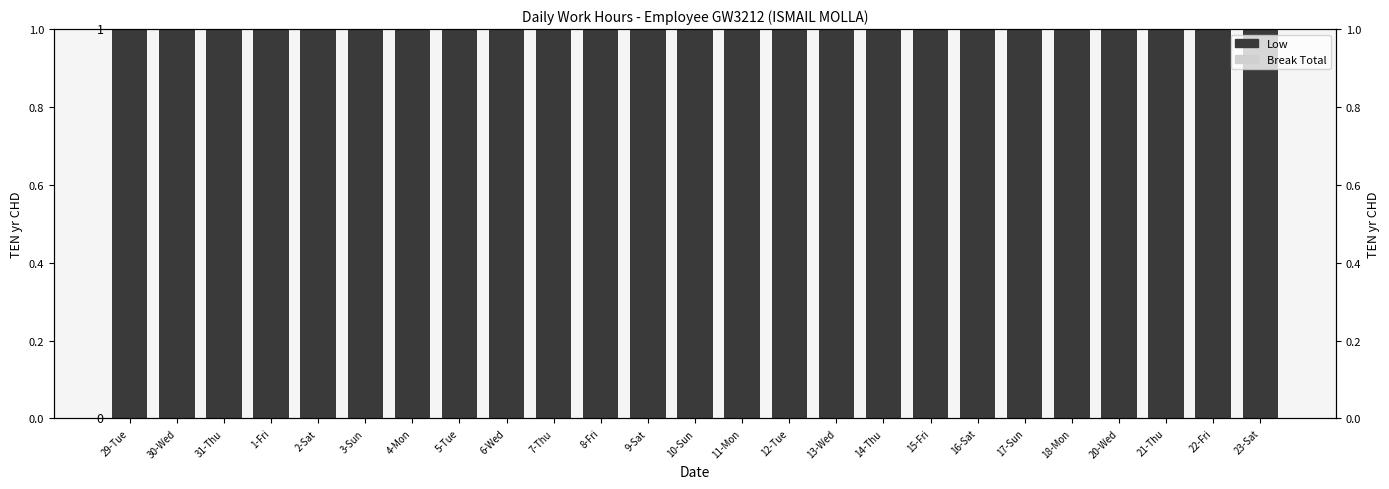

What is the maximum value shown in the chart?

1